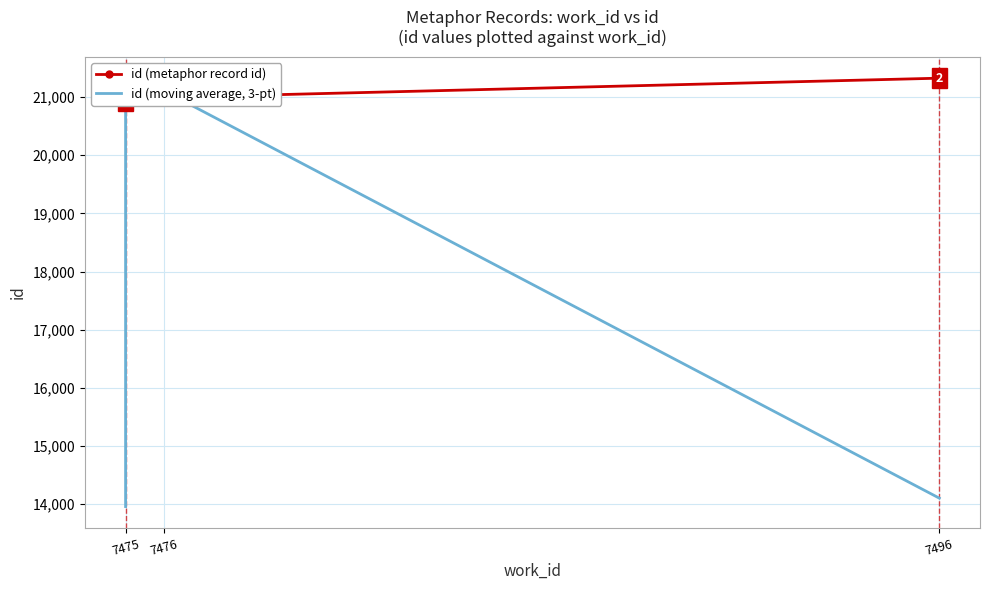

True or false: id (moving average, 3-pt) has a value of 19600.4 at 7475.

False